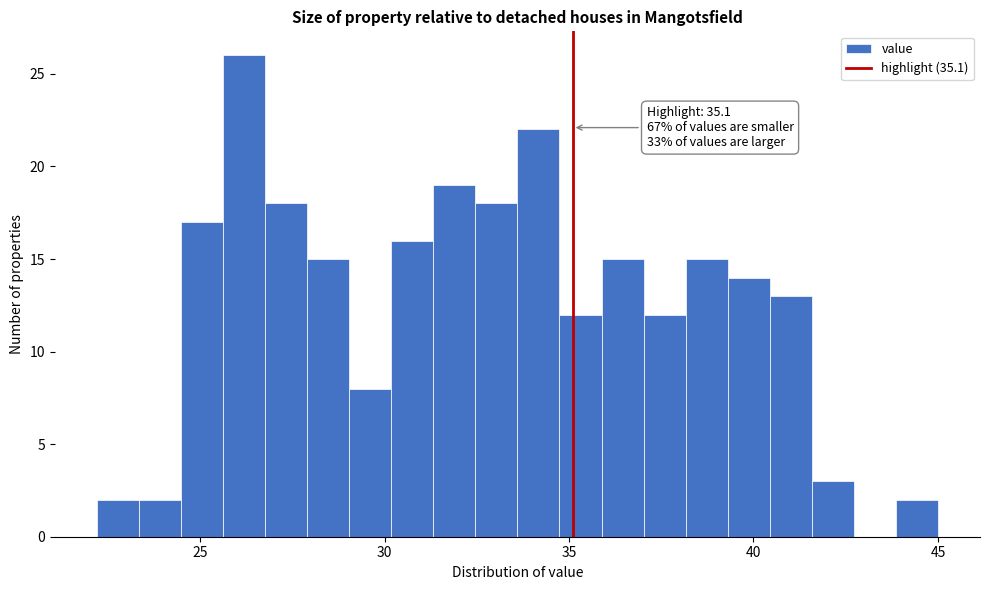

Around what value on the x-axis is the tallest bar? Give the approximate position of its centre, as read against the axis.

26.0